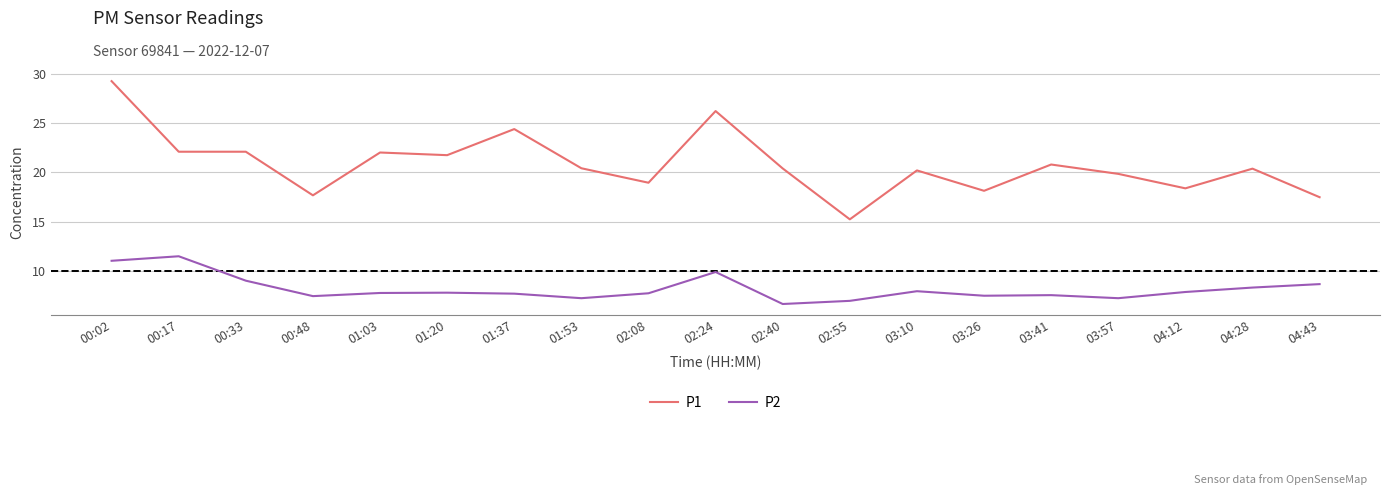

Which series has the largest range (max minus min)?

P1